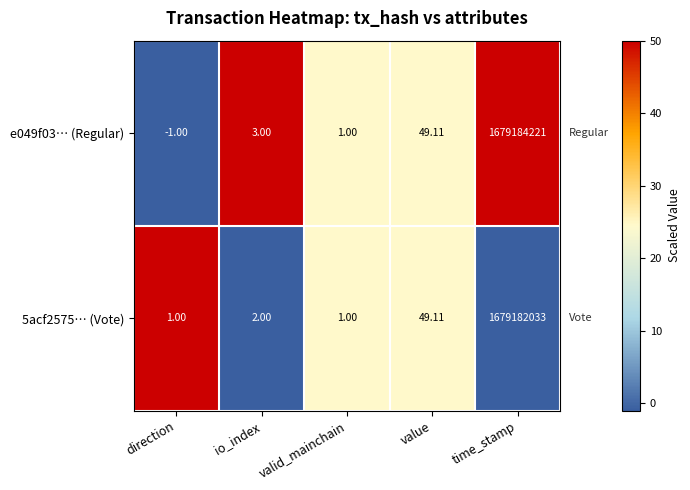

Which series has the widest spread of values?

e049f03… (Regular)